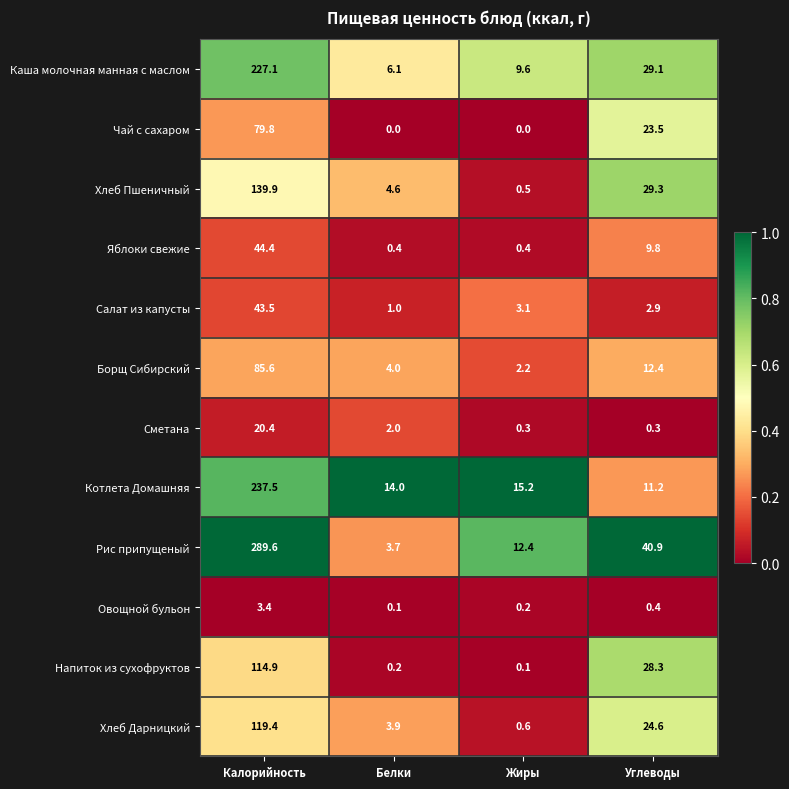

Which category has the highest value across all series?

Калорийность